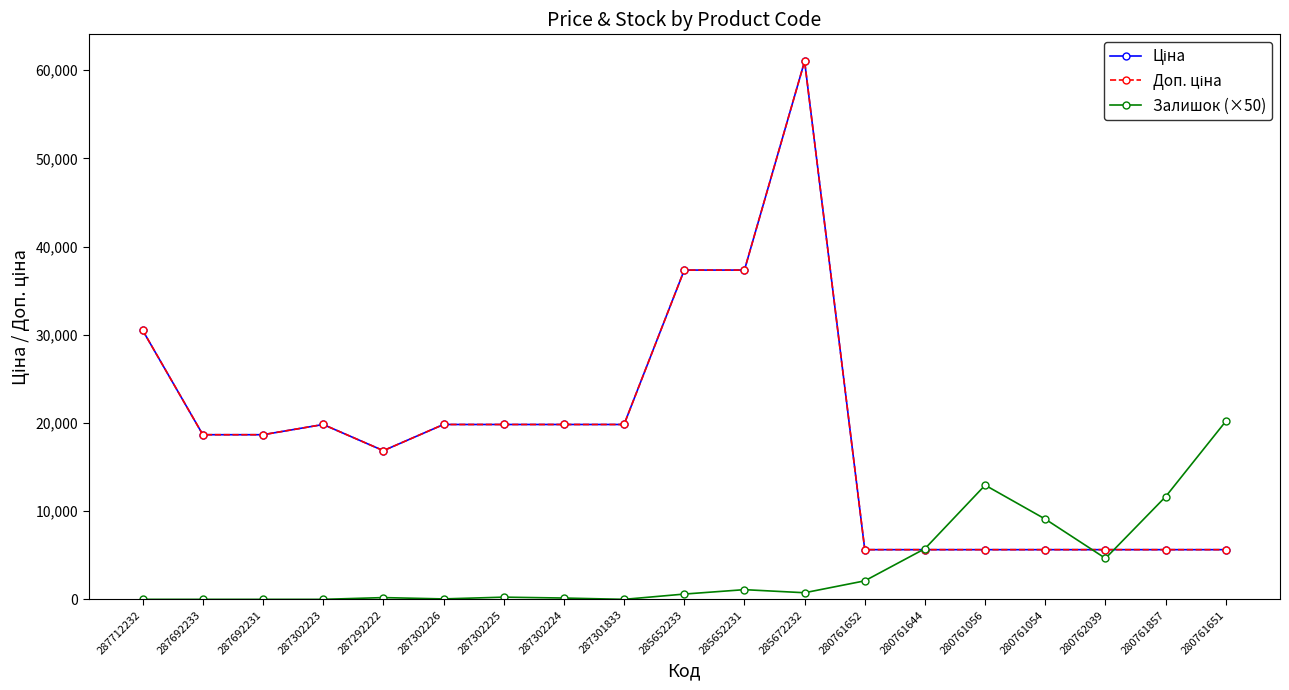

Does the chart display data point markers on the line(s)?

Yes